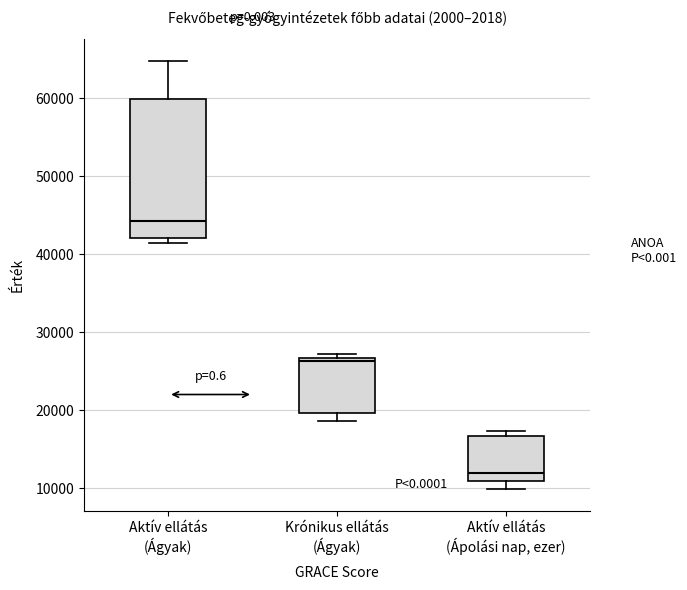

Reading left to right, transcribe this box plot: for each box, give where its median line is, the range the box spans, and where its two whiskers end, as read against the y-axis. The values are not printed on the chart, so give them approximately, as read against the axis.

Aktív ellátás (Ágyak): median 44000, box 42000 to 60000, whiskers 41000 to 65000
Krónikus ellátás (Ágyak): median 26000, box 20000 to 27000, whiskers 19000 to 27000 (just above the box's upper edge)
Aktív ellátás (Ápolási nap, ezer): median 12000, box 11000 to 17000, whiskers 10000 to 17000 (just above the box's upper edge)